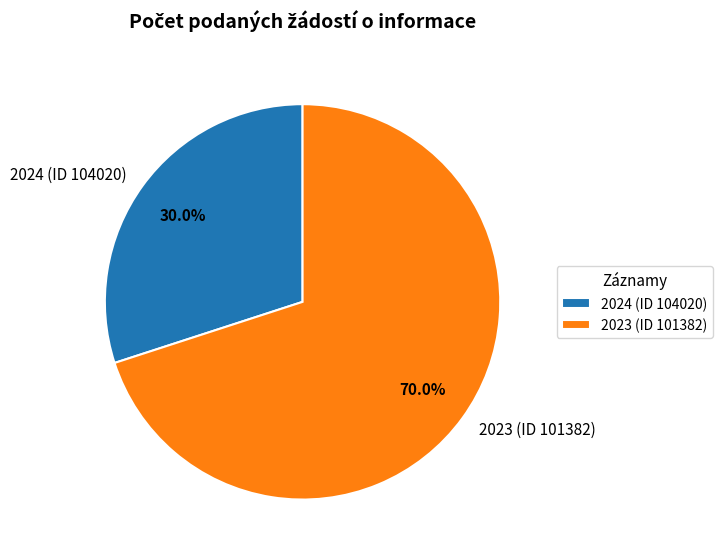

Is there any slice that represents more than half of the pie?

Yes